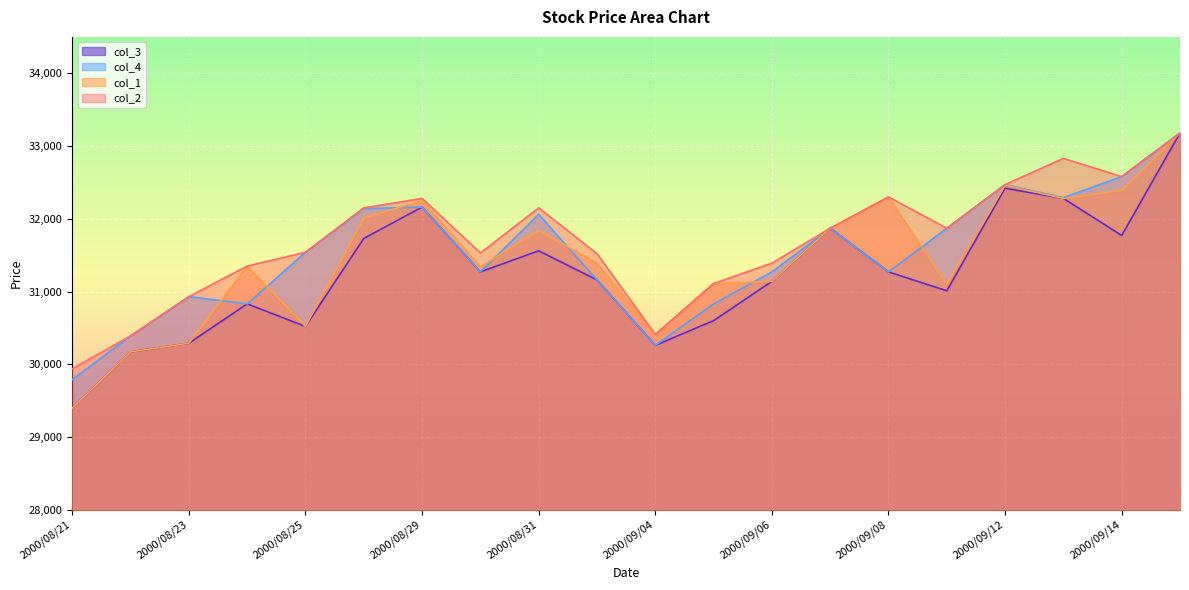

What are all the series names shown in the legend?

col_3, col_4, col_1, col_2